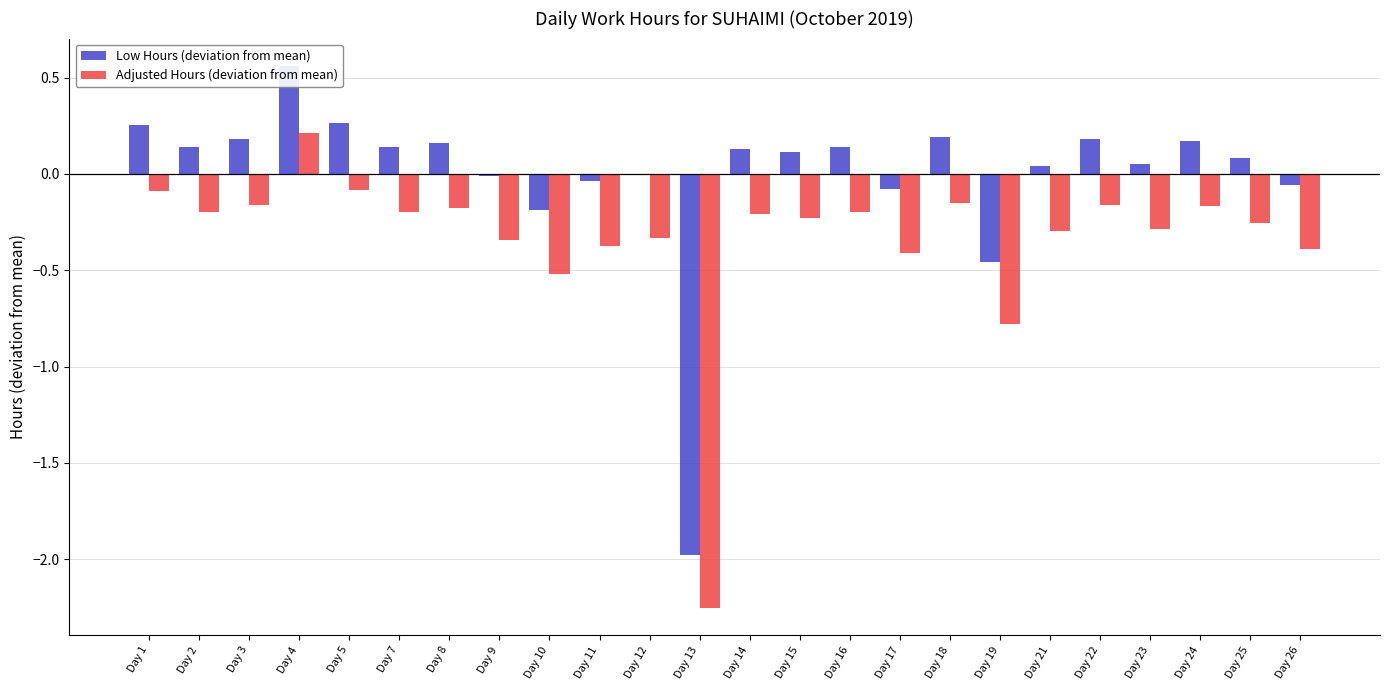

What is the value of the Adjusted Hours (deviation from mean) bar at the 15th from the left?

-0.2